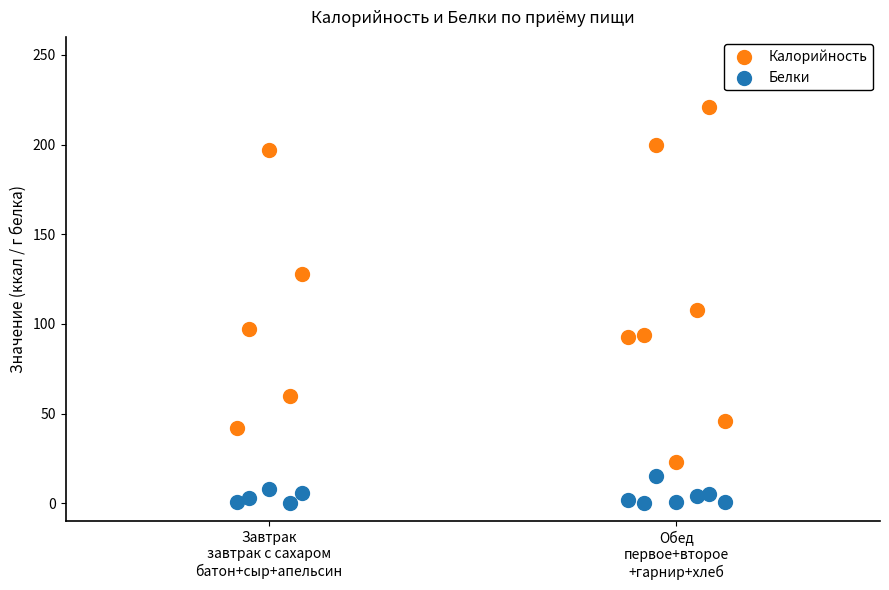

Which series has the largest Y range (max minus min)?

Калорийность